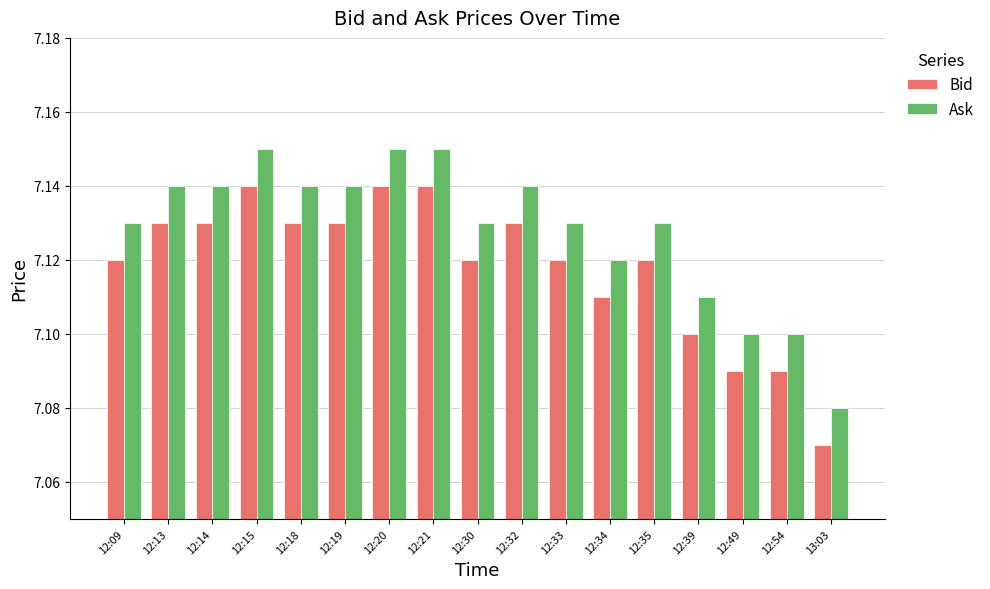

The Bid series shows 7.1 at 12:13. True or false?

True